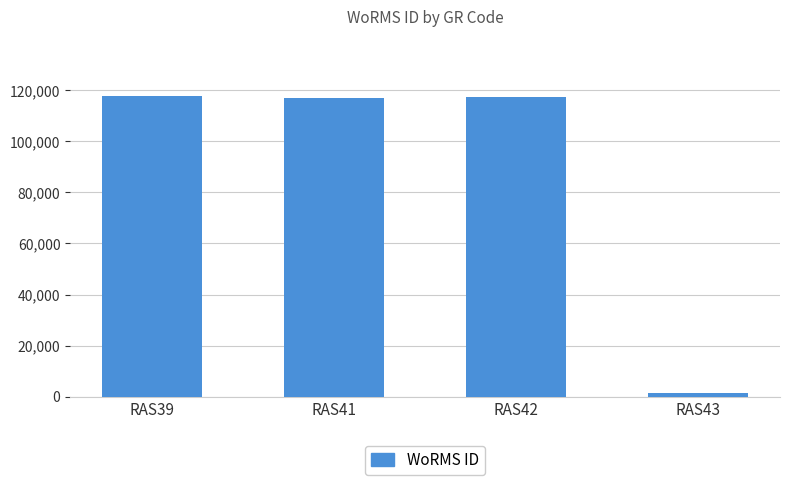

What is the value of the 3rd bar from the left?

117388